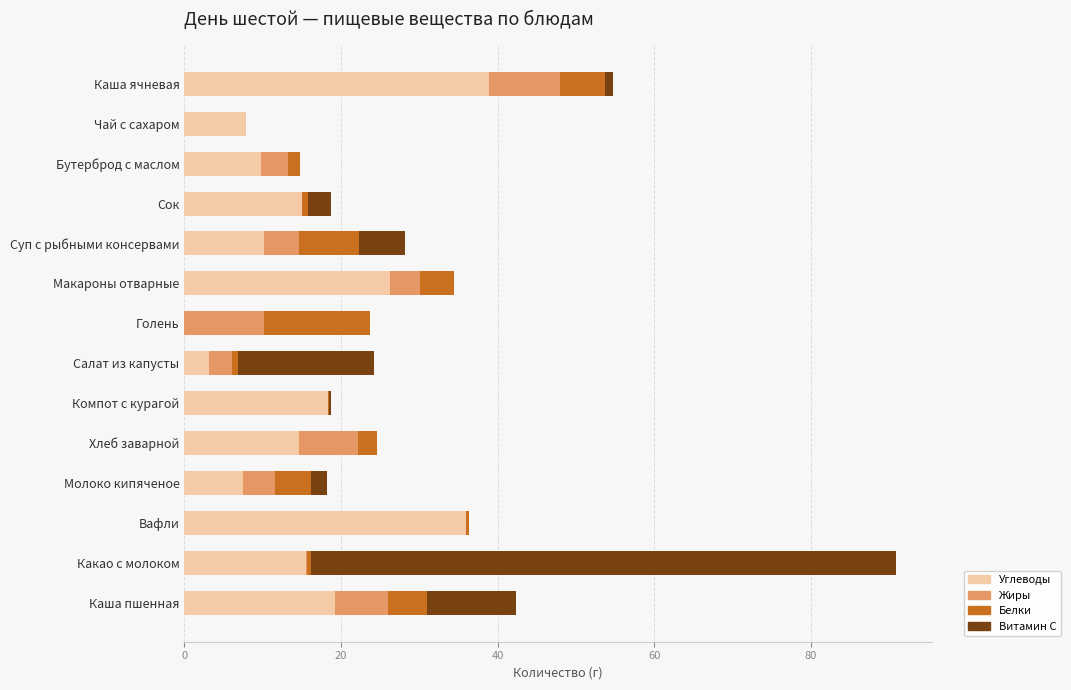

Is it true that Углеводы equals 19.3 at Каша пшенная?

True